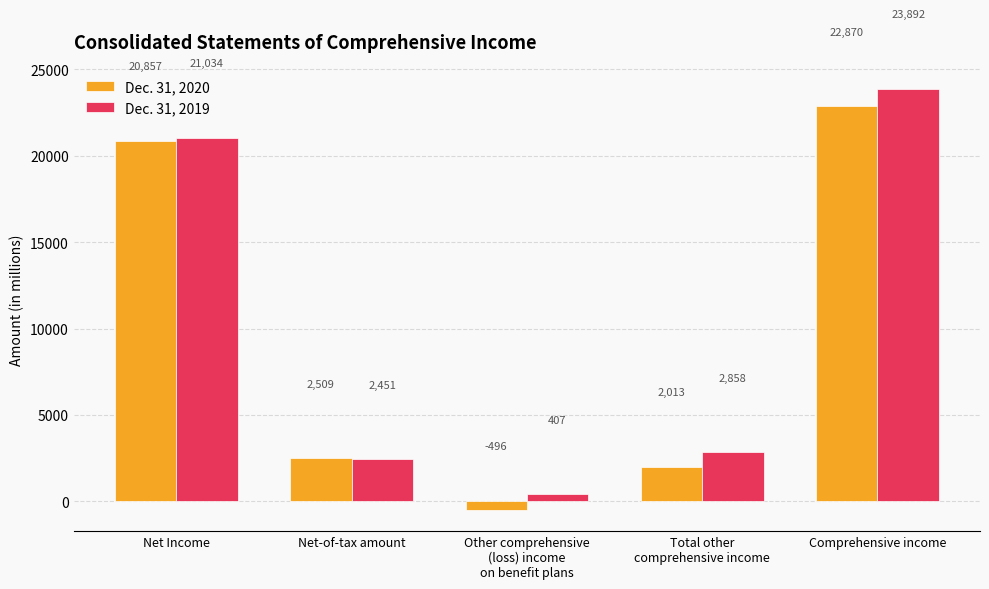

Are the bars horizontal?

No